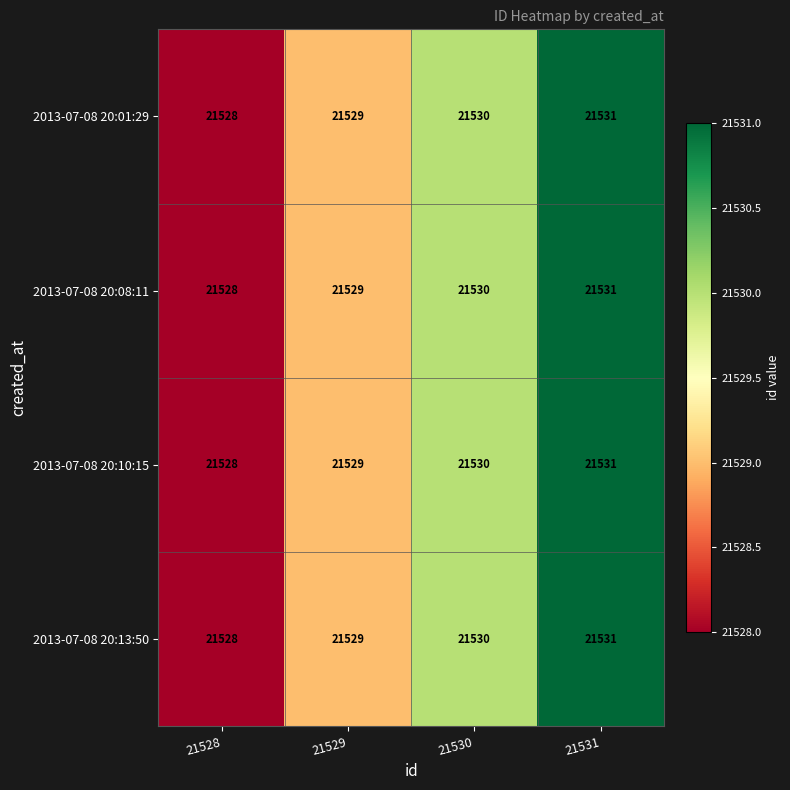

What value does the 2013-07-08 20:01:29 series have at 21528?

21528